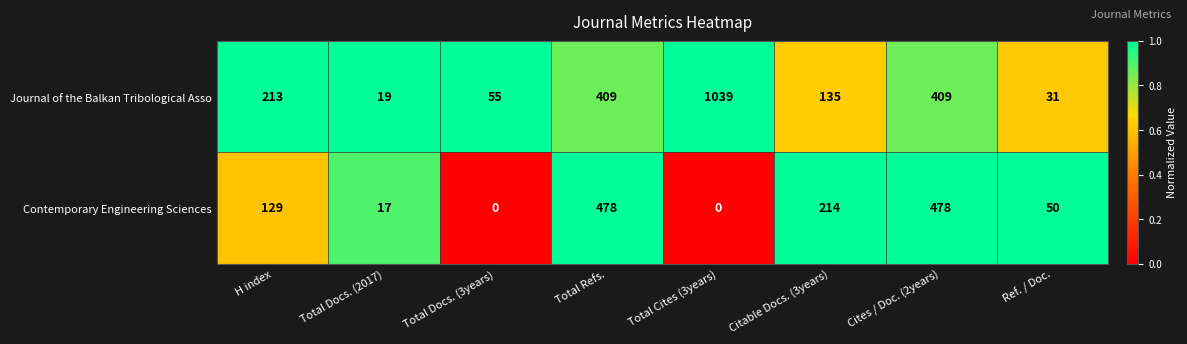

Reading right to left, extract all data points from this chart.

Journal of the Balkan Tribological Asso: 31	409	135	1039	409	55	19	213
Contemporary Engineering Sciences: 50	478	214	0	478	0	17	129